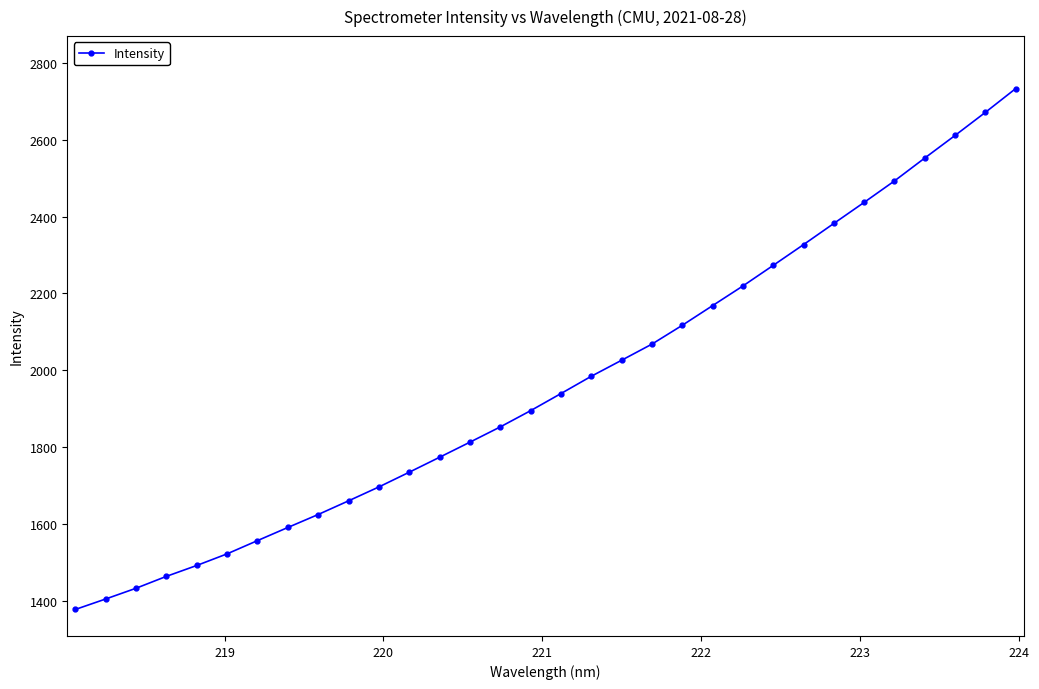

What is the value of the 26th point from the left?

2381.9